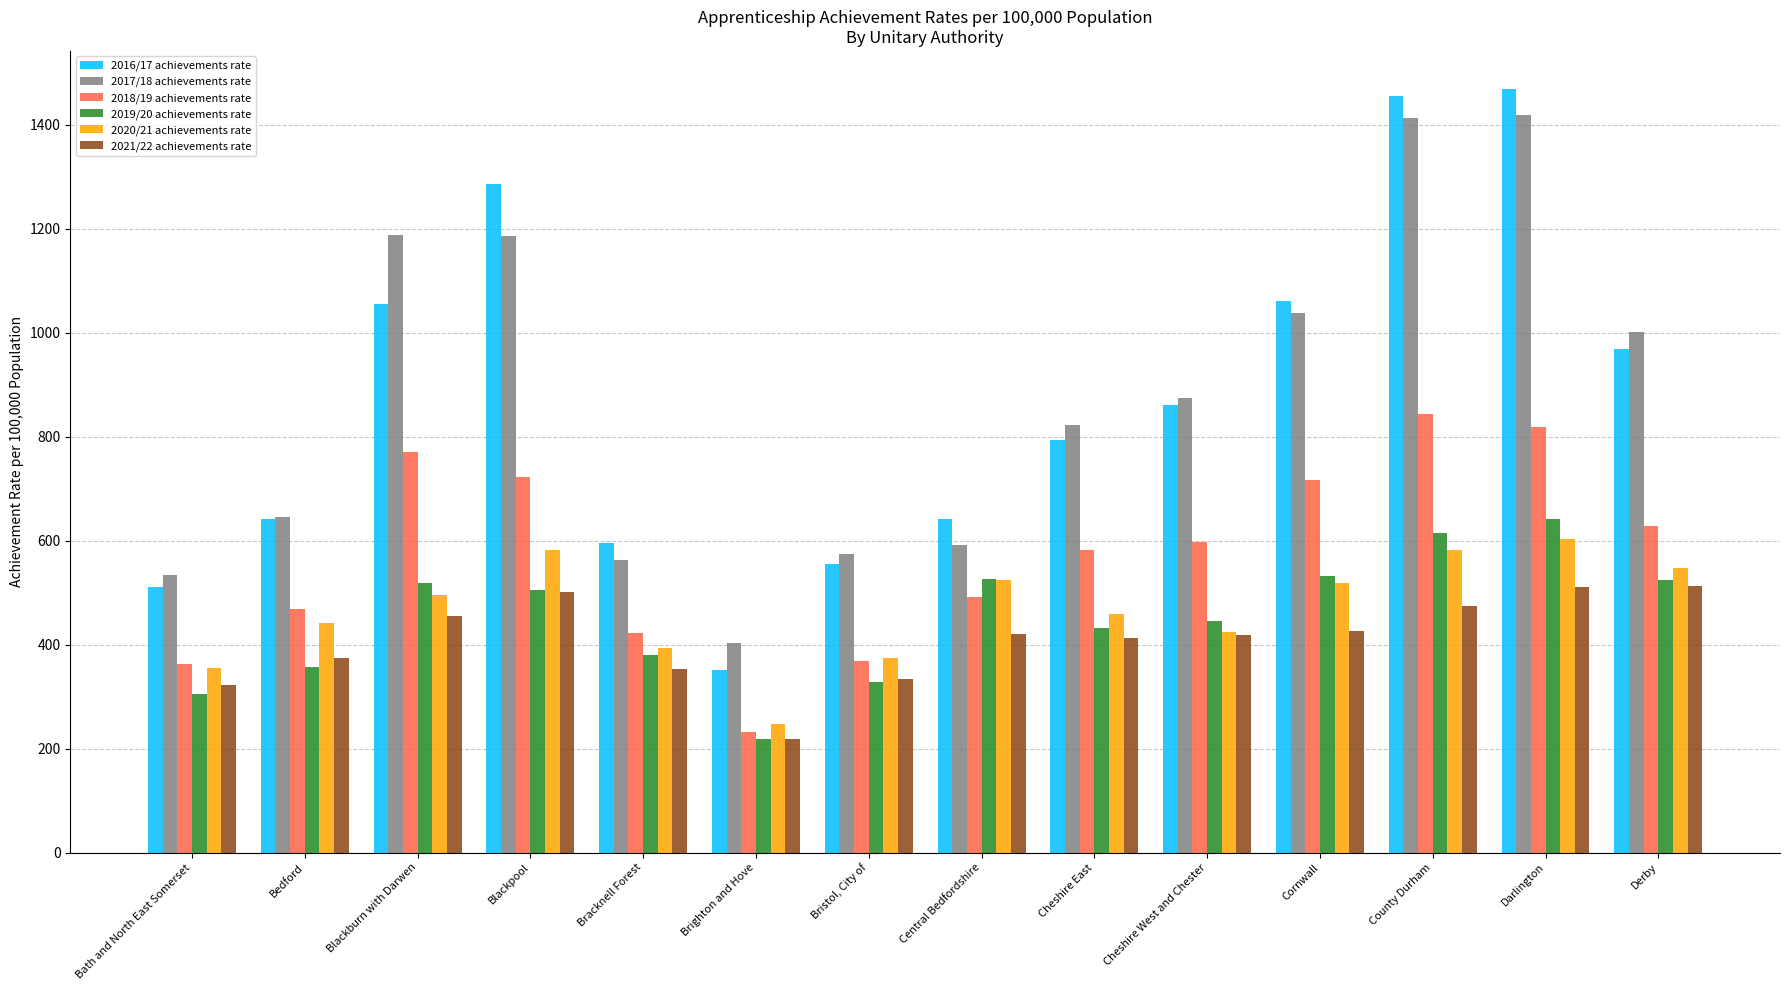

The 2020/21 achievements rate series shows 375 at Bristol, City of. True or false?

True